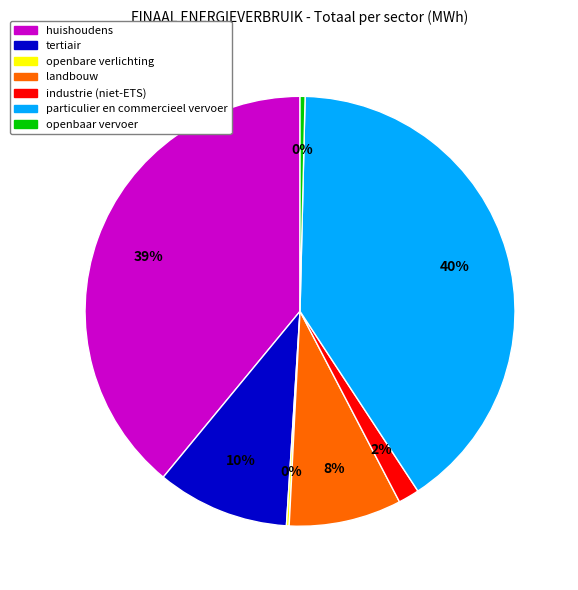

What is the ratio of the value at tertiair to the value at huishoudens?

0.3